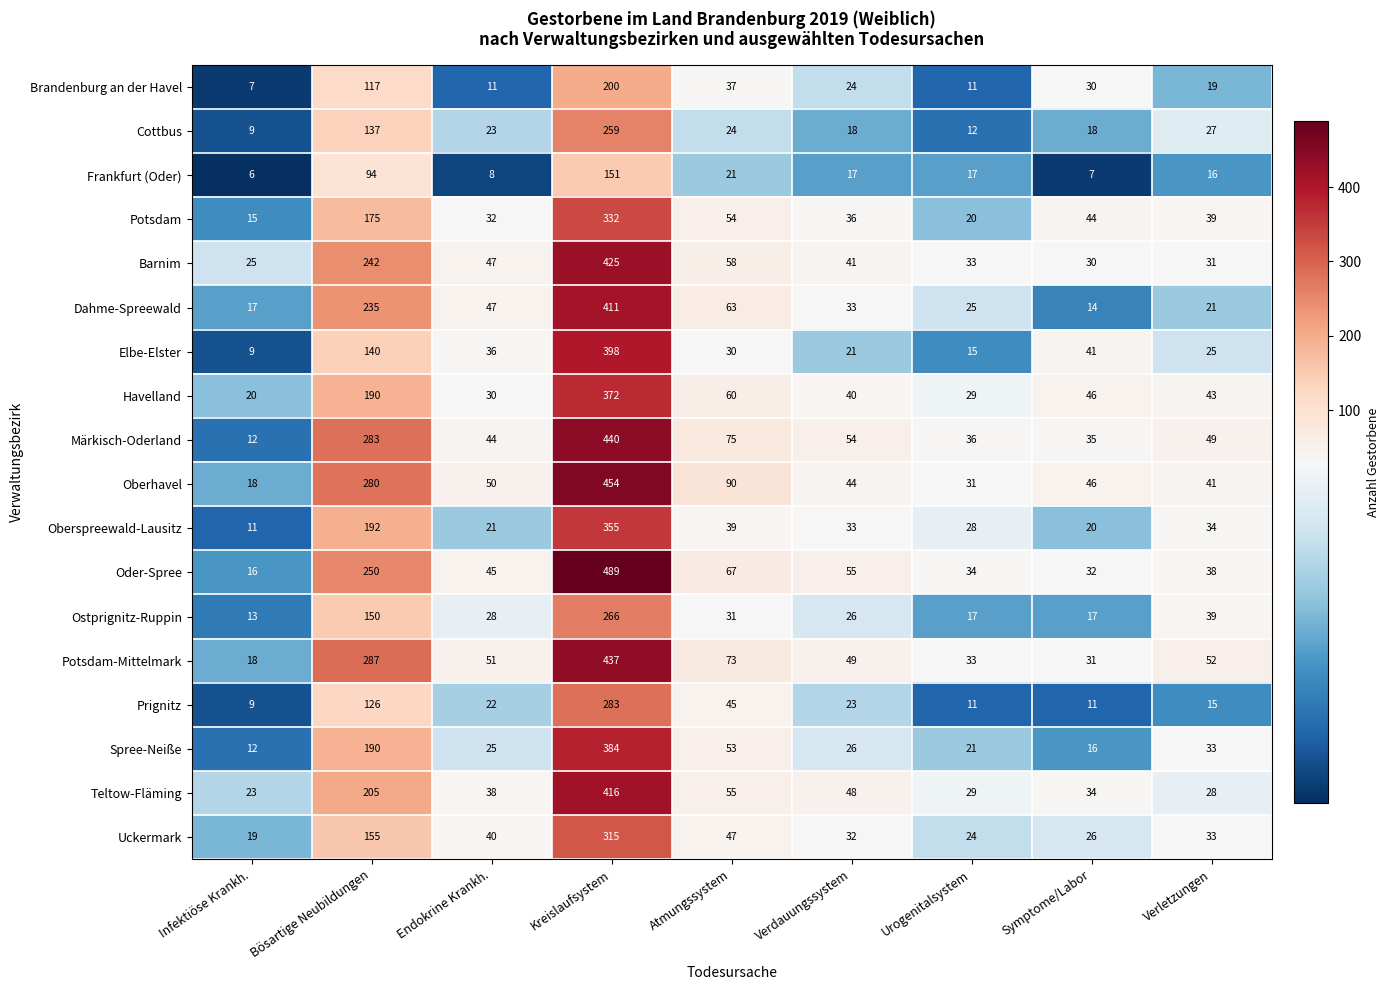

What value does the Elbe-Elster series have at Symptome/Labor?

41